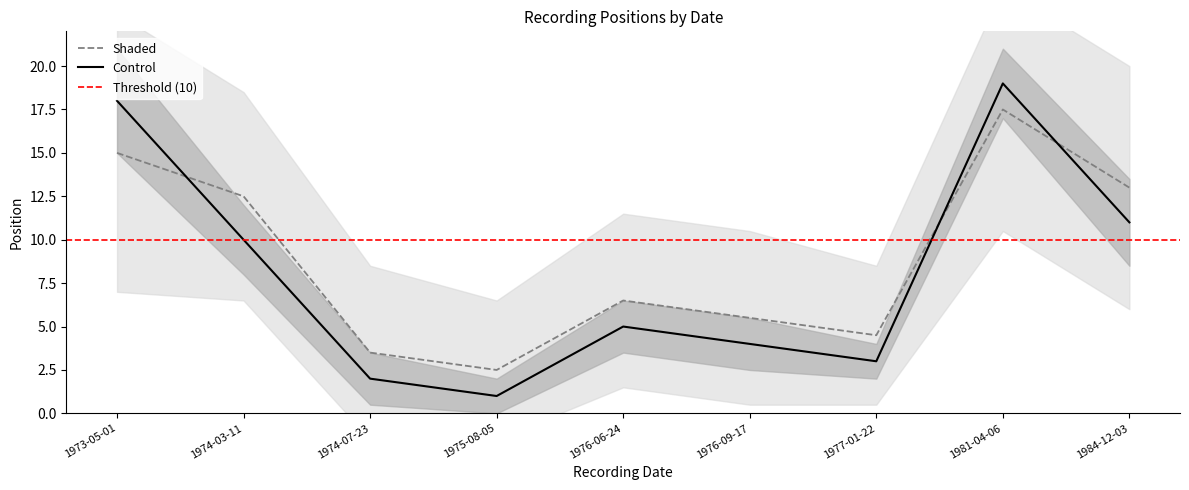

True or false: Shaded has more than 0 interior local peaks.

True